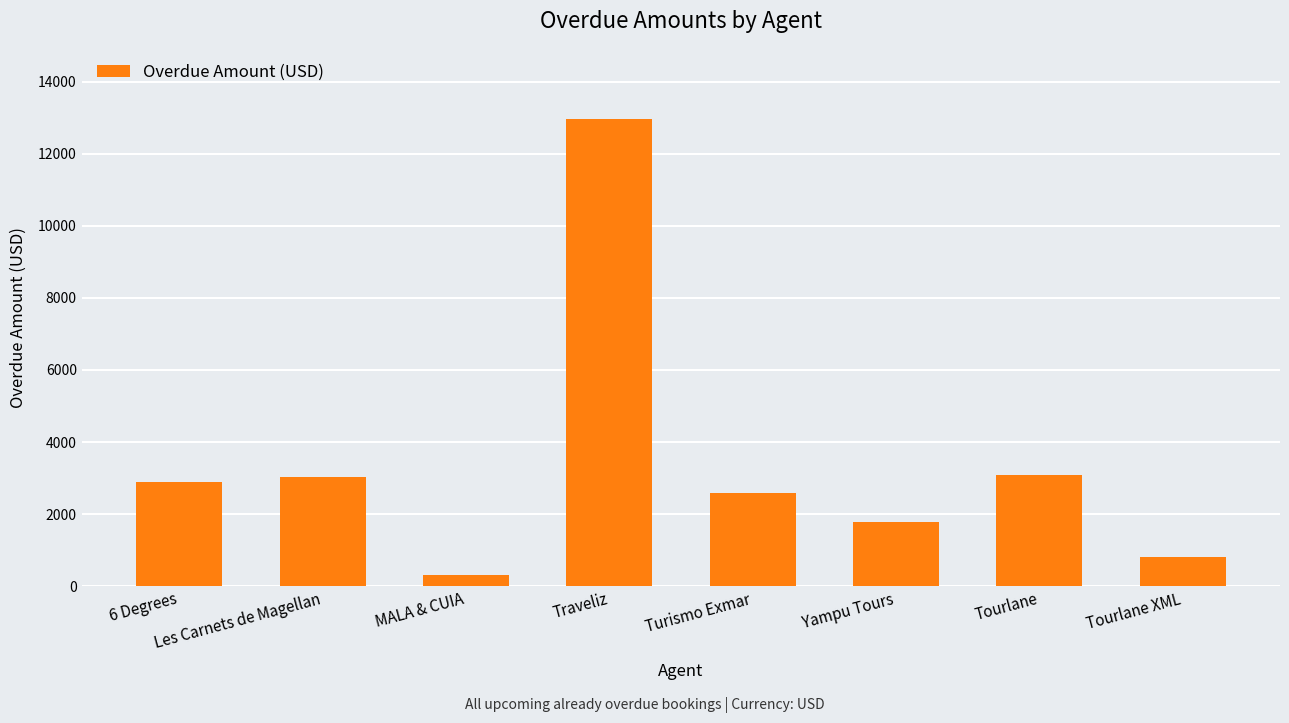

The value at Tourlane is 4318.5. True or false?

False